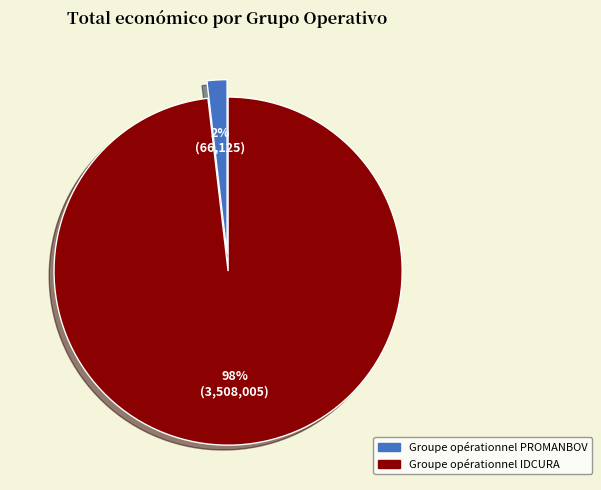

Rank the categories by value from highest to lowest.

Groupe opérationnel IDCURA, Groupe opérationnel PROMANBOV